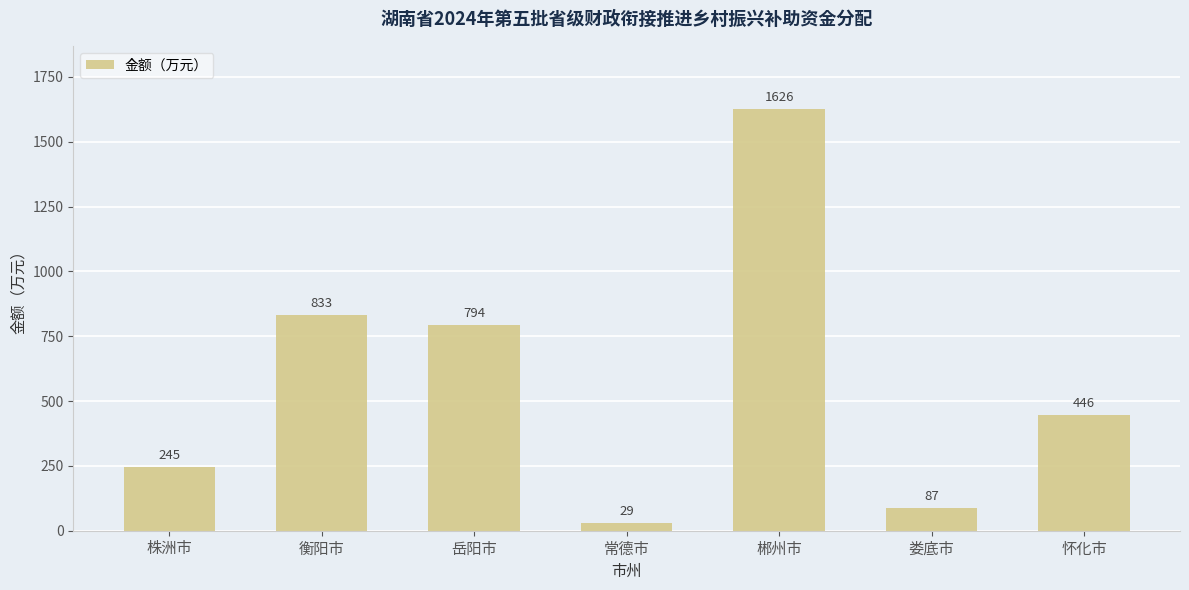

What value does the data have at 岳阳市, to the nearest 100?

800